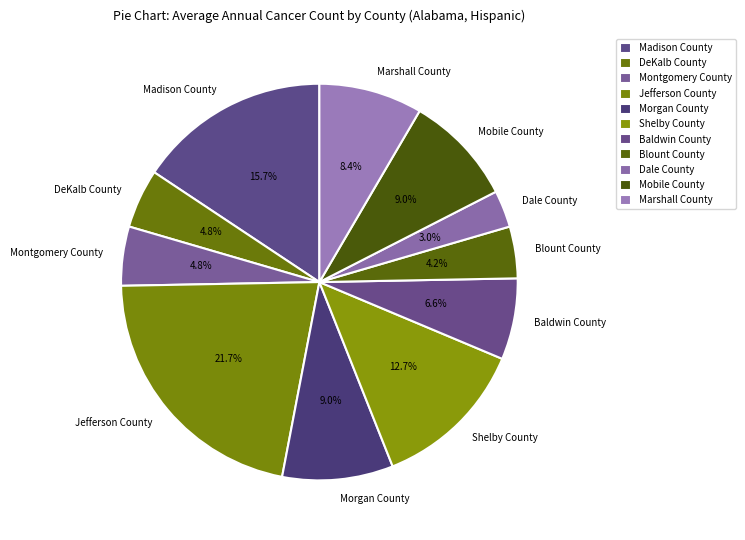

What percentage is NOT represented by Marshall County?

91.6%